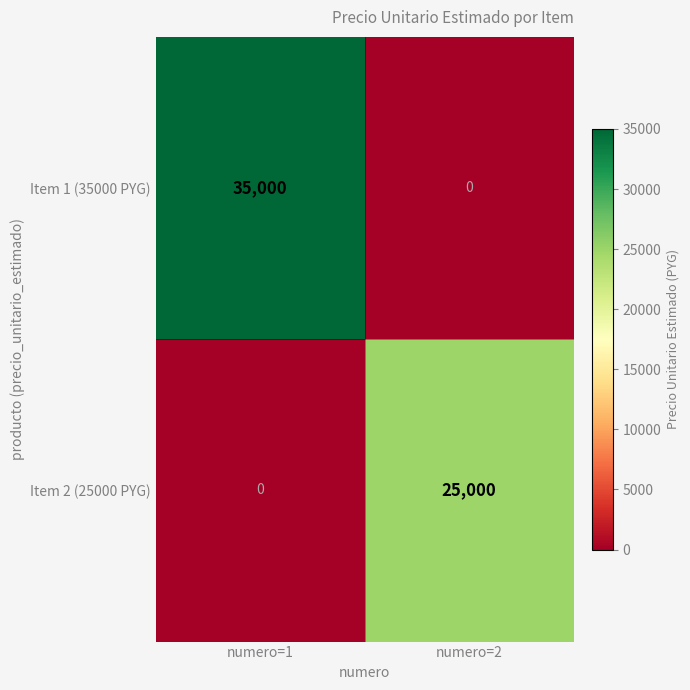

What is the average value of the Item 2 (25000 PYG) series?

12500